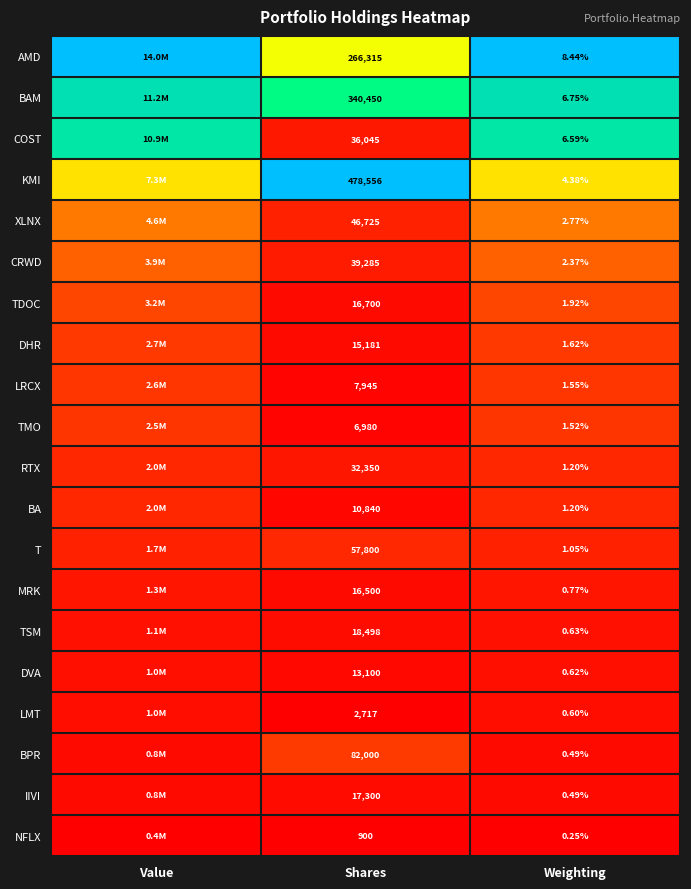

How many series are shown in this chart?

20